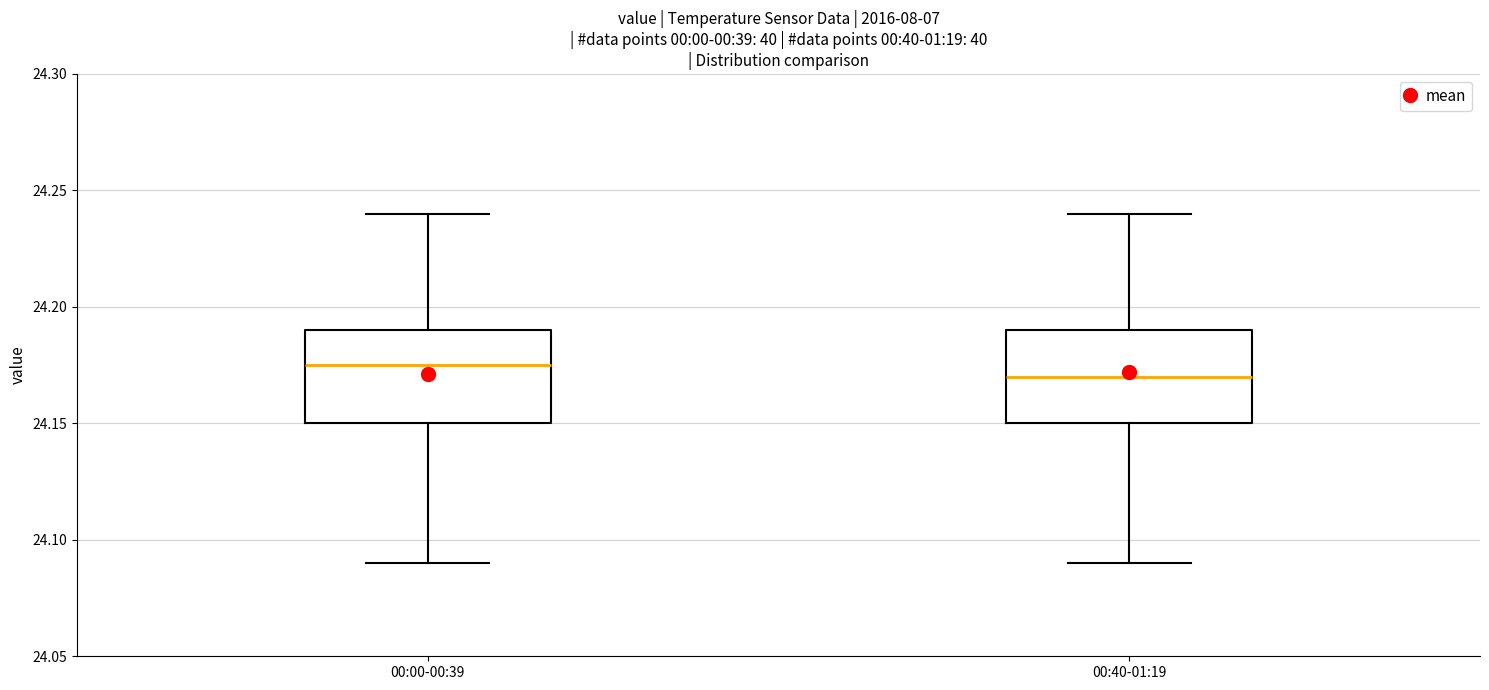

Where is the lower edge of the box for 00:40-01:19 on the y-axis? The values are not printed on the chart, so give them approximately, as read against the axis.

24.150